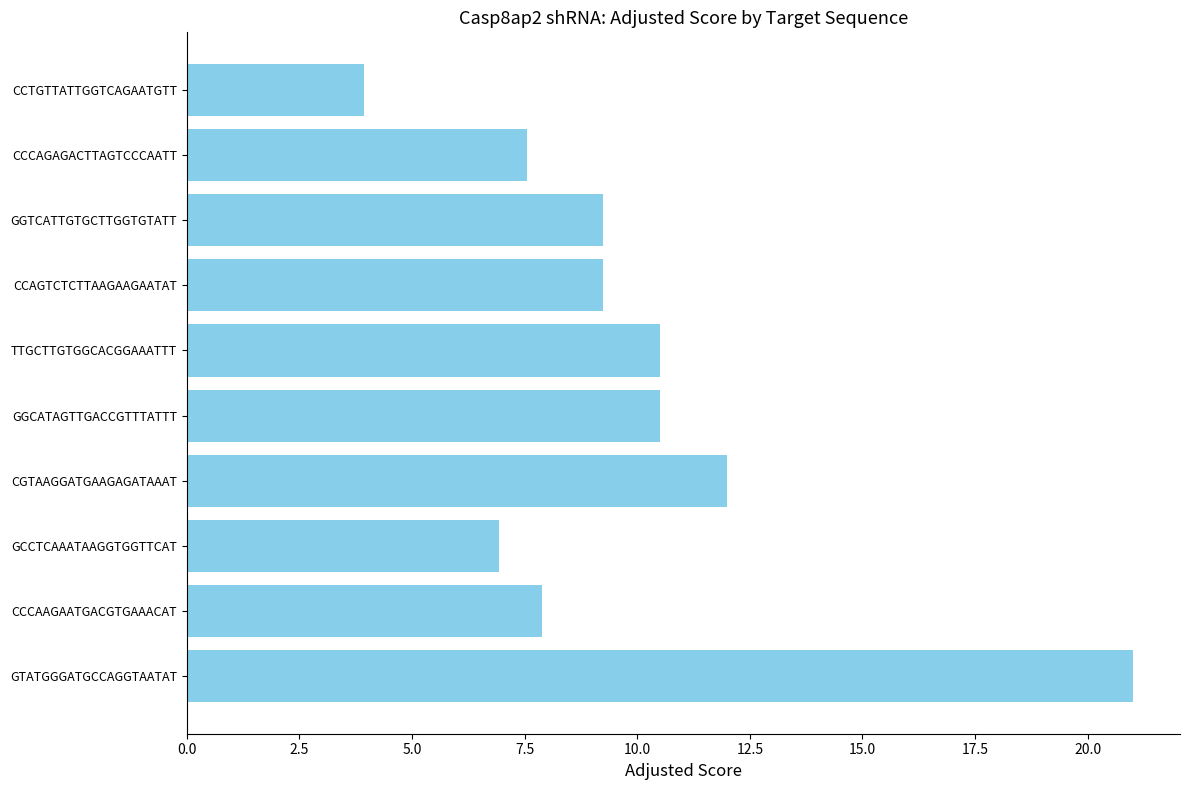

True or false: the data shows 6.9 at GCCTCAAATAAGGTGGTTCAT.

True